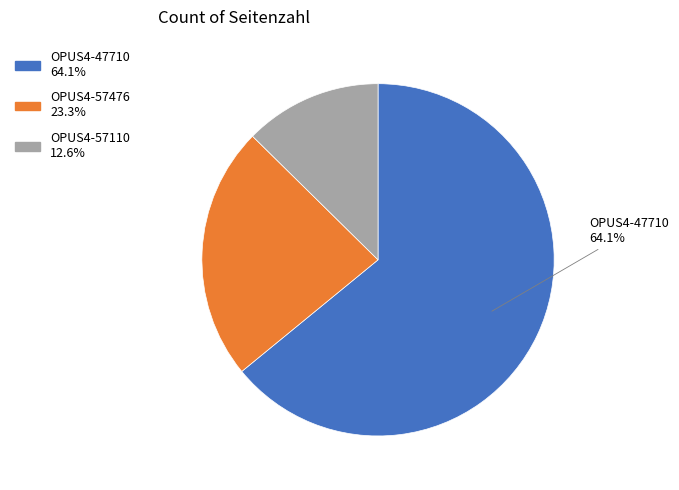

Is there a majority slice in this chart?

Yes